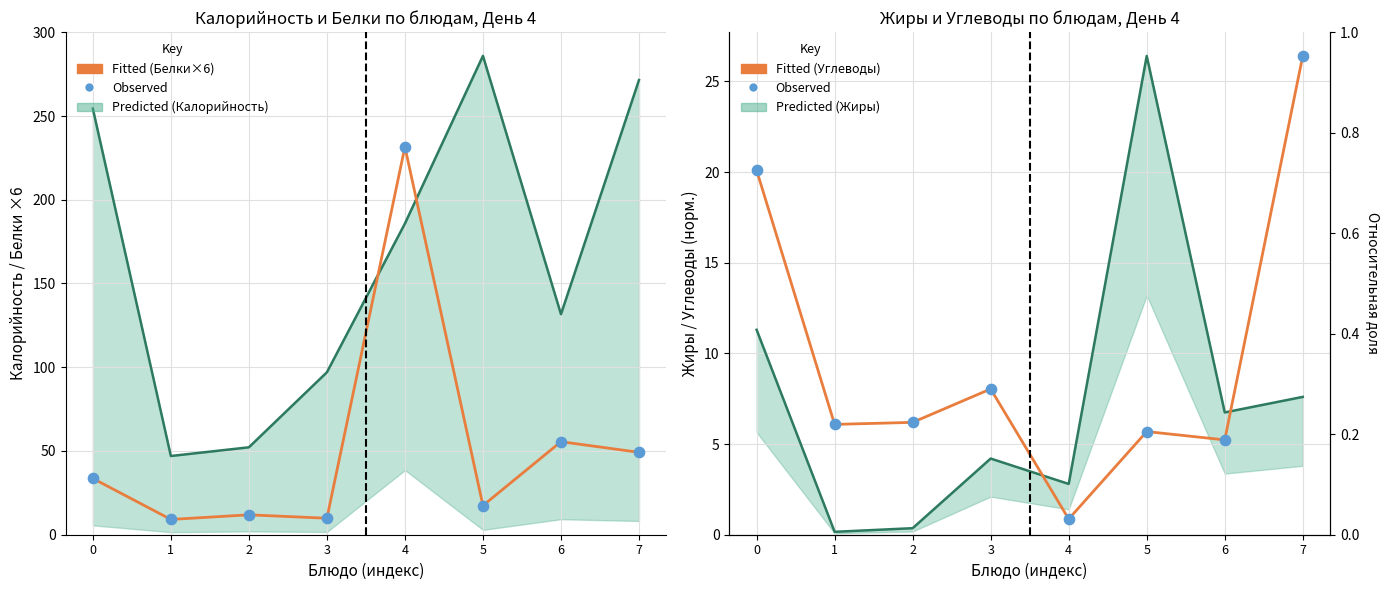

Which series contains the highest Y value?

Калорийность (line)